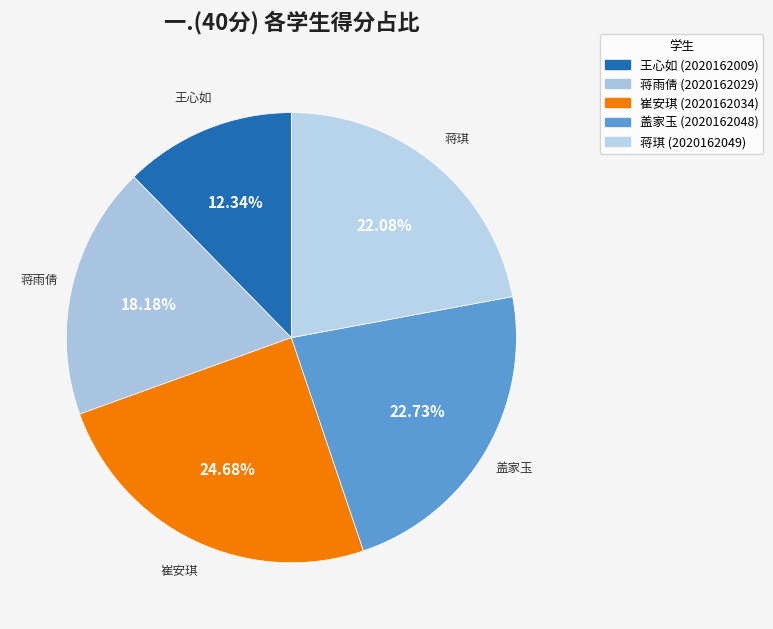

Is the sum of 崔安琪 and 盖家玉 greater than half?

No